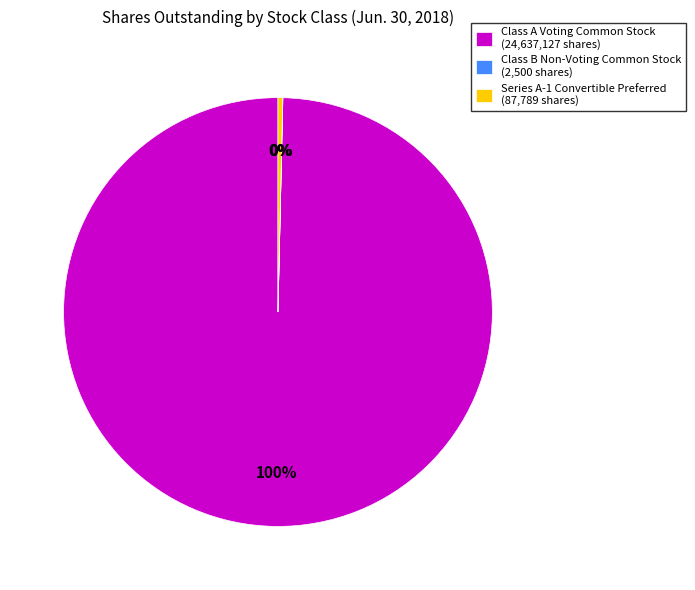

Between Series A-1 Convertible Preferred (87,789 shares) and Class A Voting Common Stock (24,637,127 shares), which is larger?

Class A Voting Common Stock (24,637,127 shares)